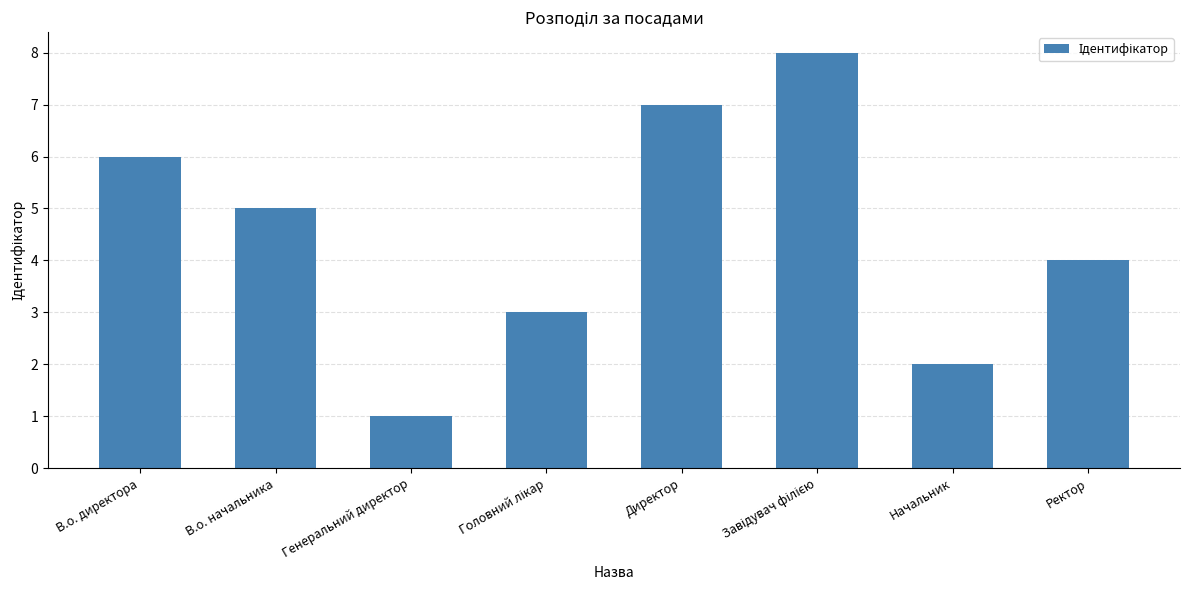

What is the maximum value shown in the chart?

8